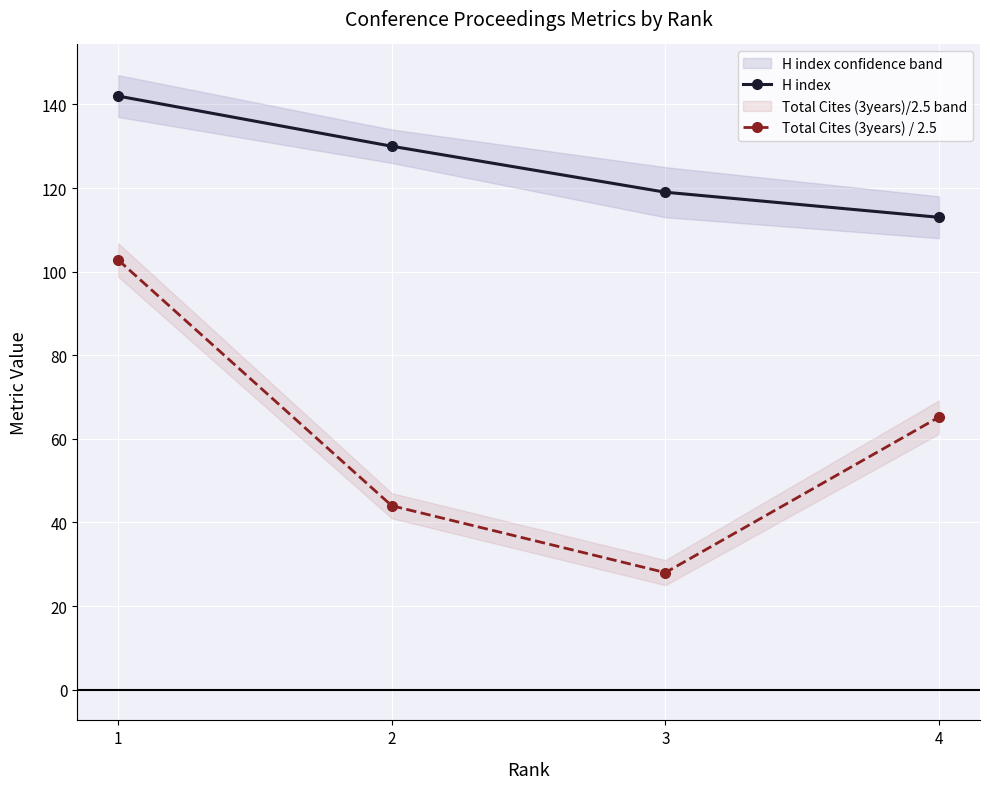

What is the spread (max minus min) of values at 4?

47.8